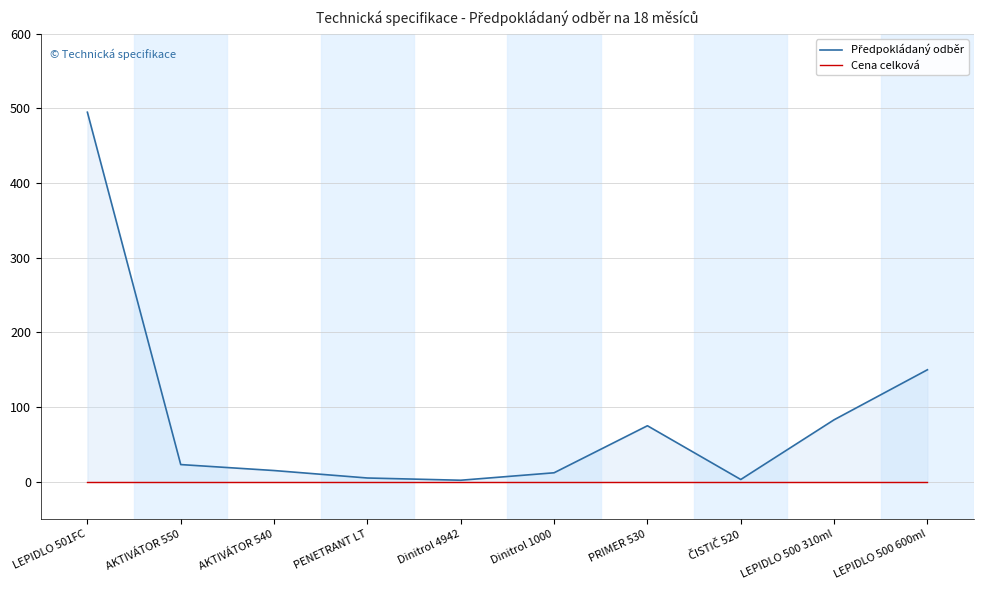

Between LEPIDLO 501FC and PENETRANT LT, which series saw the biggest shift?

Předpokládaný odběr